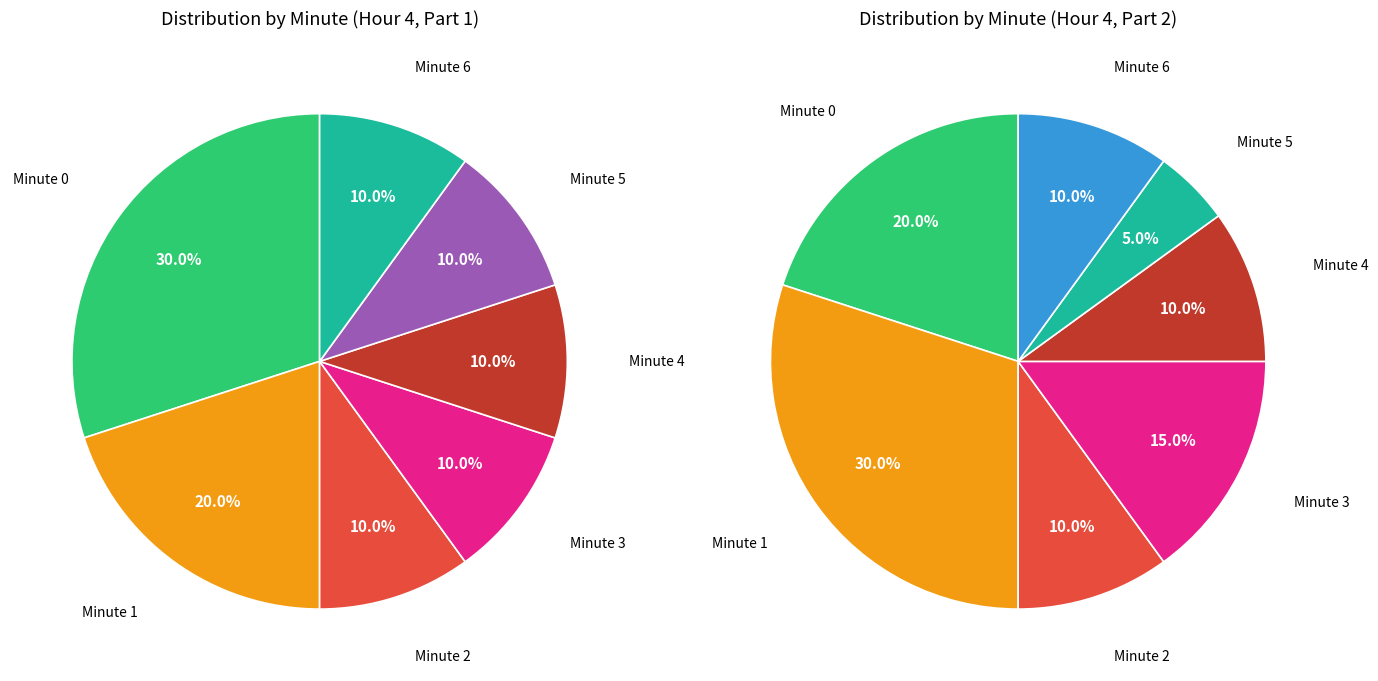

Between Minute 6 and Minute 2, which is larger?

Minute 6